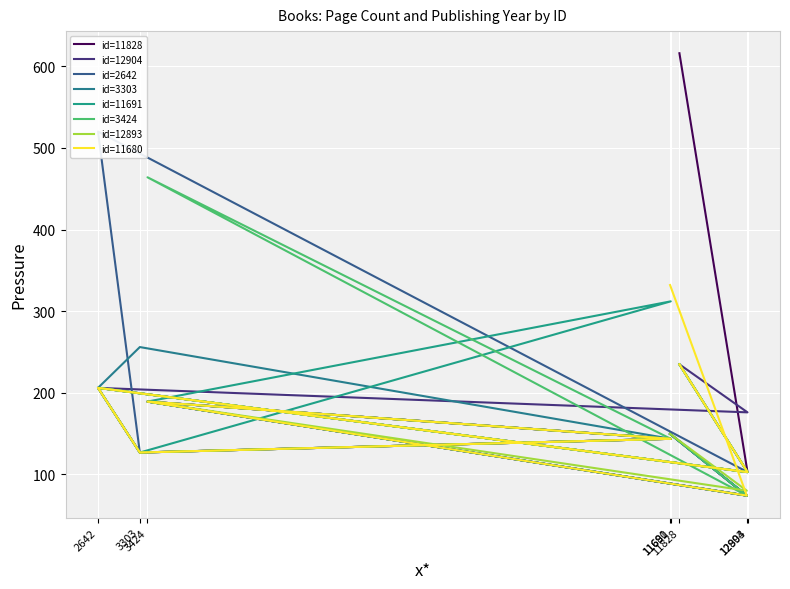

How many categories are shown in the chart?

8